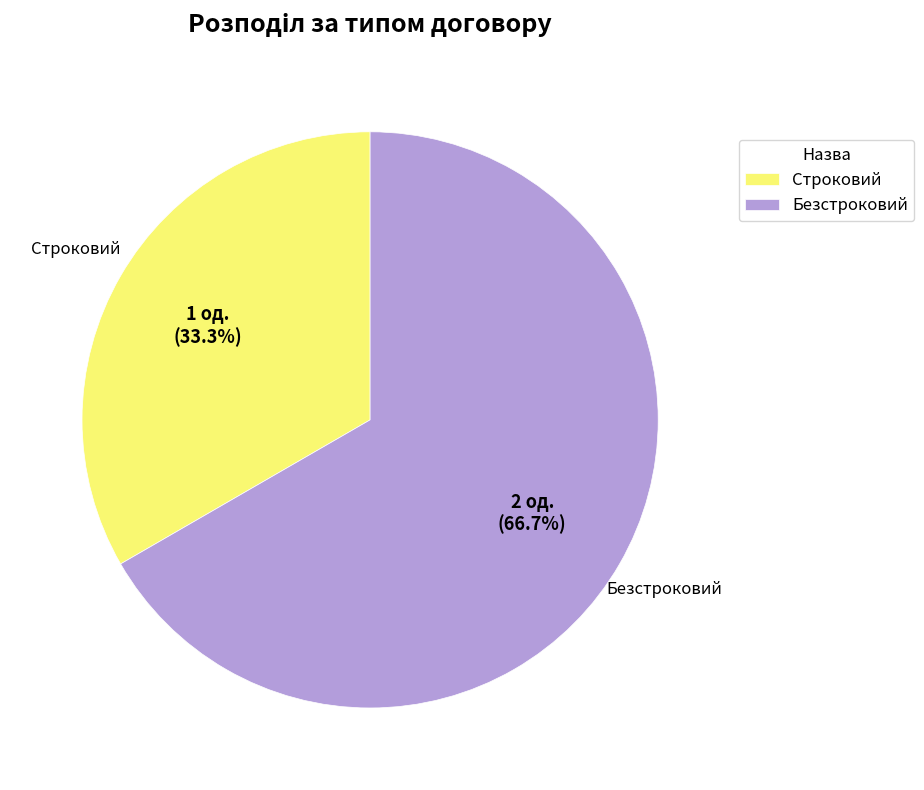

What is the smallest slice in the pie chart?

Строковий